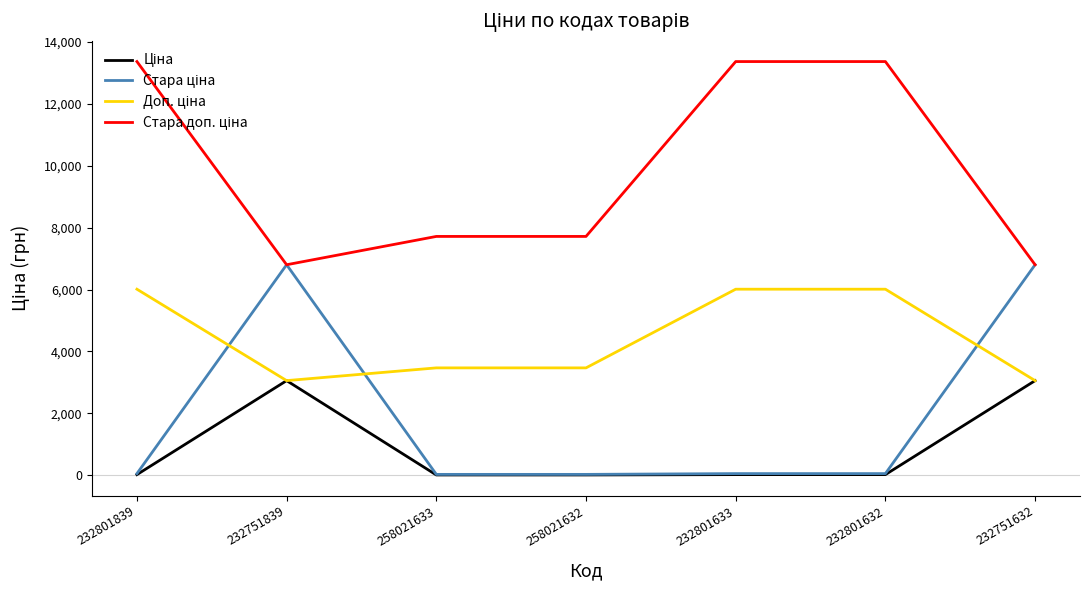

Does the chart have visible grid lines?

No